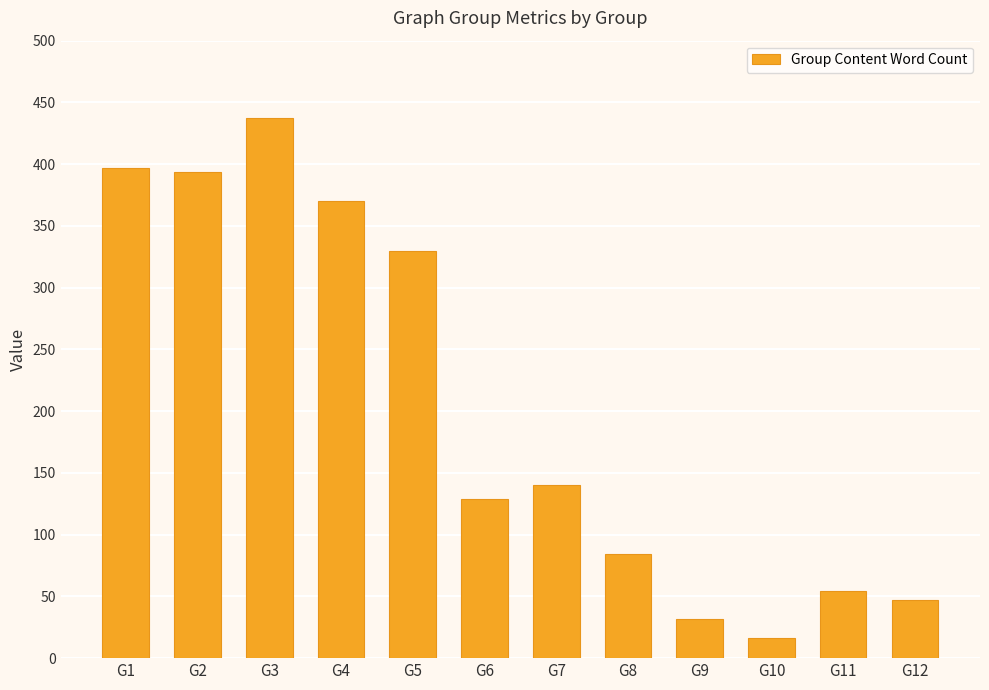

Does the chart contain stacked bars?

No